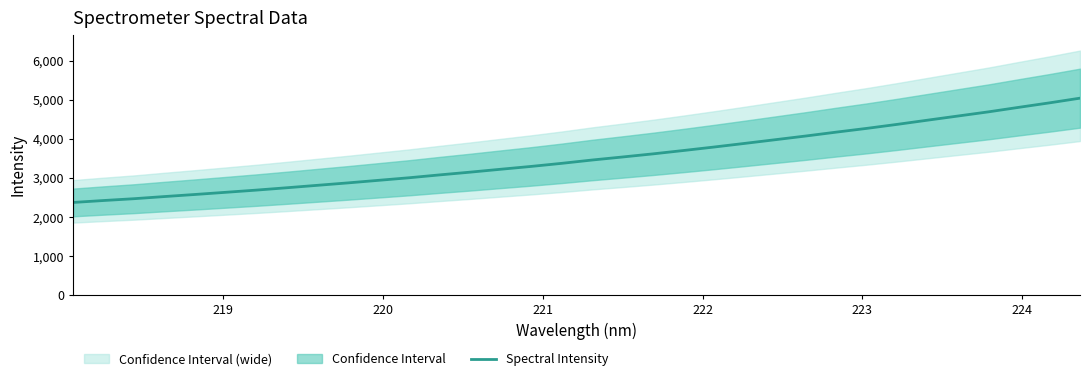

Reading left to right, transcribe all the data shown in this chart.

2366.8	2416.5	2463.1	2518.3	2571.5	2626.8	2682.8	2743.2	2805.5	2867.6	2933.1	2998.9	3072.1	3142.3	3216.4	3289.1	3367.9	3453.1	3531.0	3611.0	3697.0	3785.9	3878.4	3972.7	4067.3	4166.6	4262.6	4365.4	4473.2	4579.8	4686.4	4802.6	4916.4	5036.4